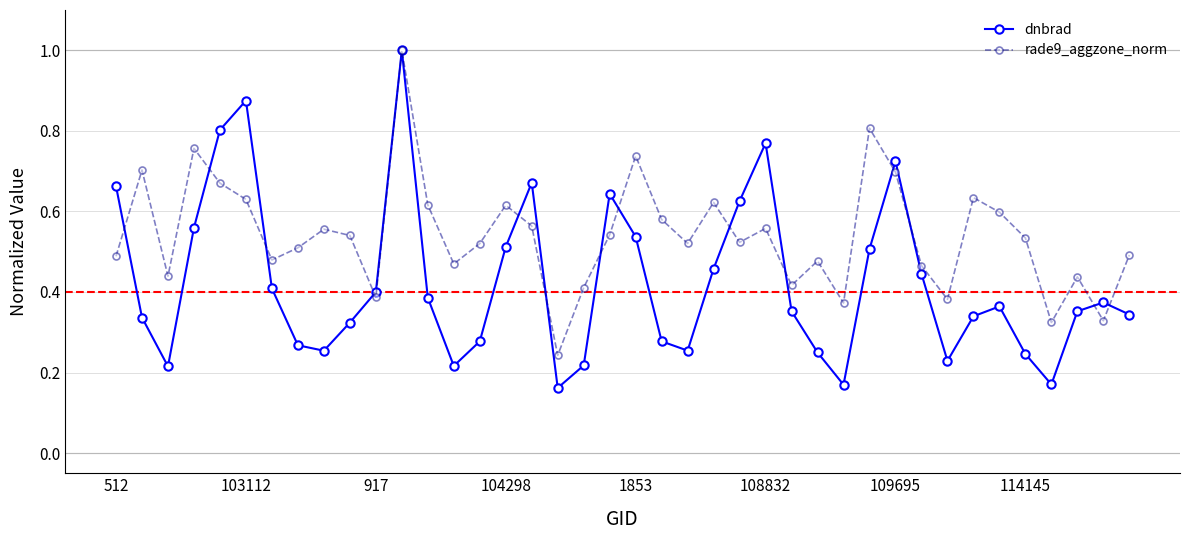

Which series has the largest range (max minus min)?

dnbrad